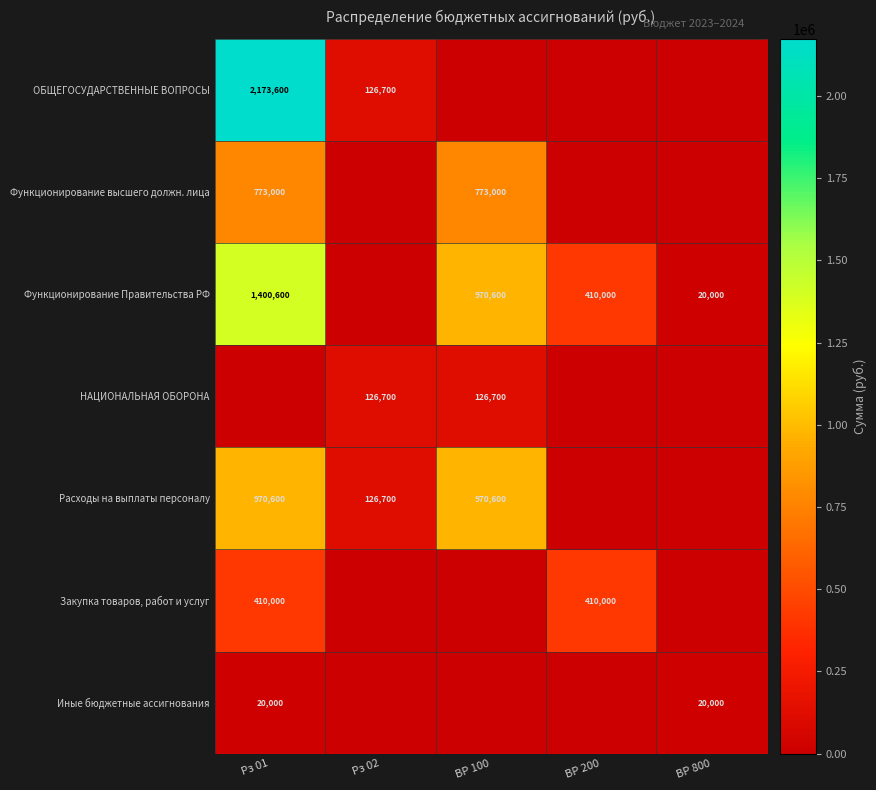

True or false: Расходы на выплаты персоналу has a value of 970600 at Рз 01.

True